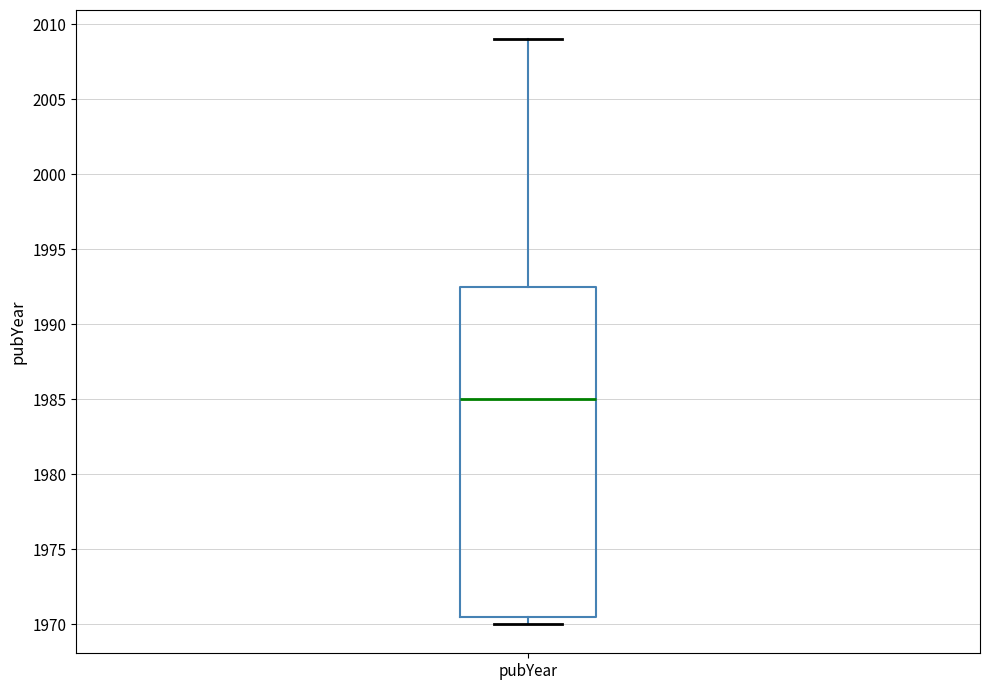

Read this box plot against the y-axis: the position of the median line, the range covered by the box, and the ends of both whiskers. The values are not printed on the chart, so give them approximately, as read against the axis.

median 1985.0, box 1970.5 to 1992.5, whiskers 1970.0 to 2009.0